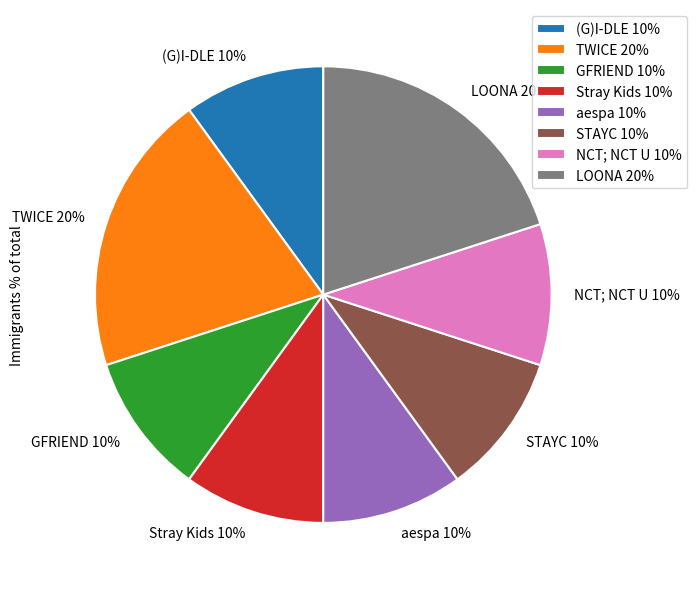

Is it true that (G)I-DLE is 17% of the pie?

False